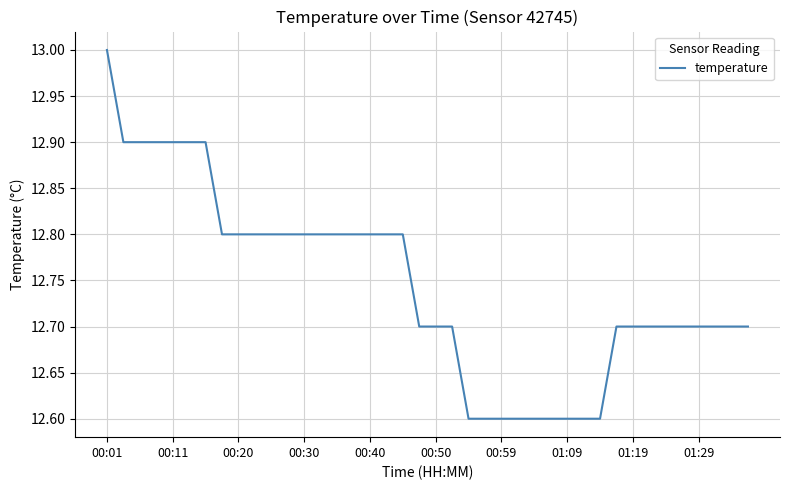

How many lines are shown in the chart?

1